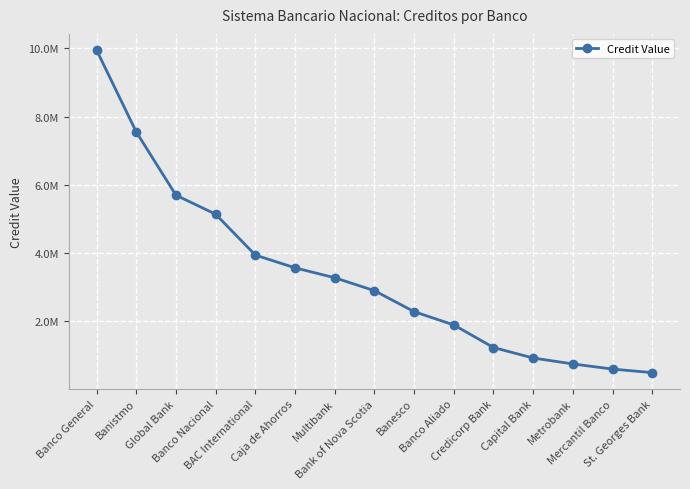

At which category does the chart reach its minimum across all series?

St. Georges Bank